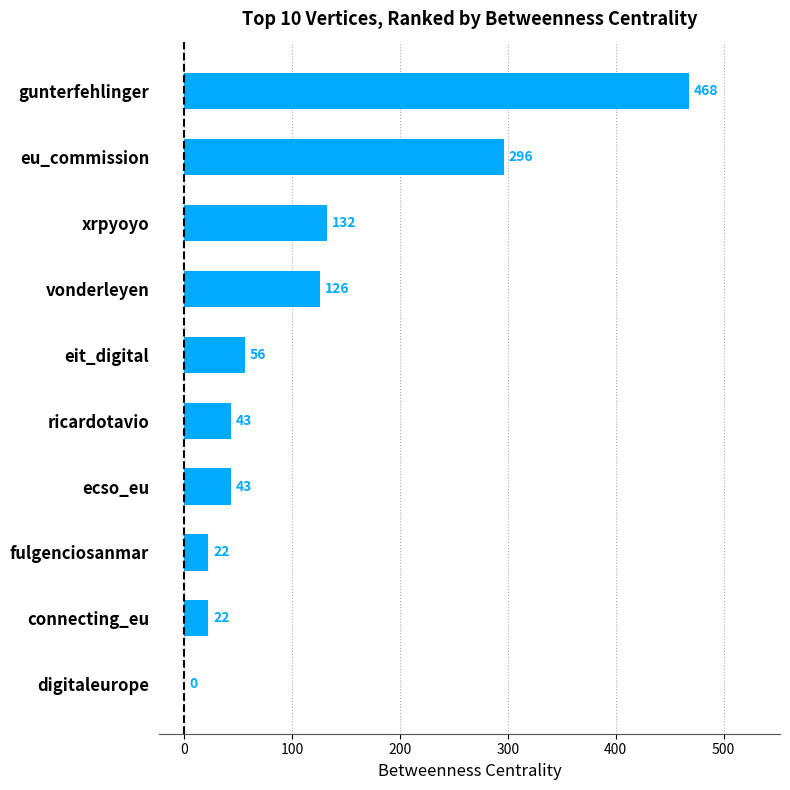

Count the number of categories in the chart.

10